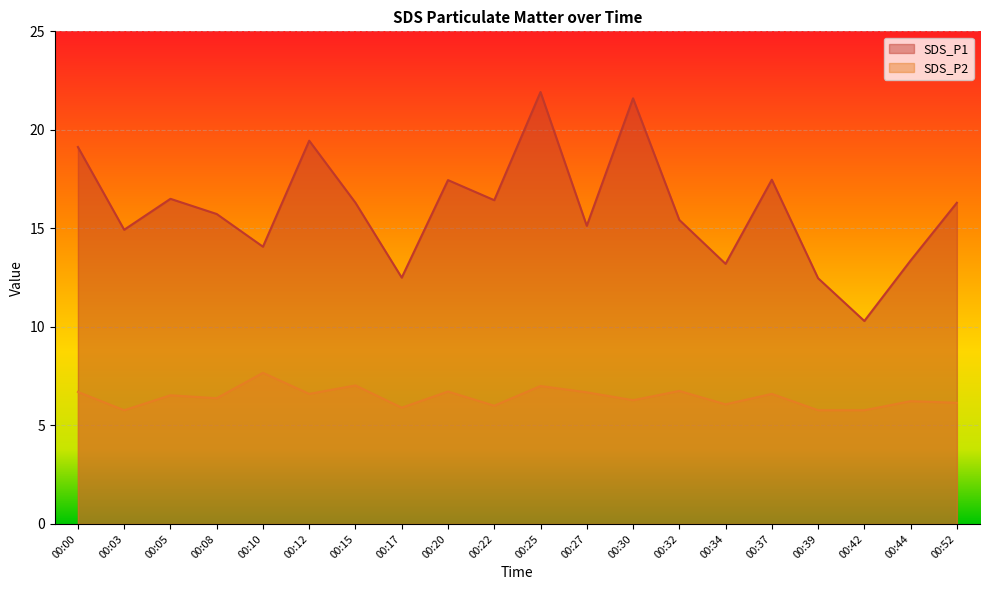

Which category has the highest value in the SDS_P1 series?

00:25